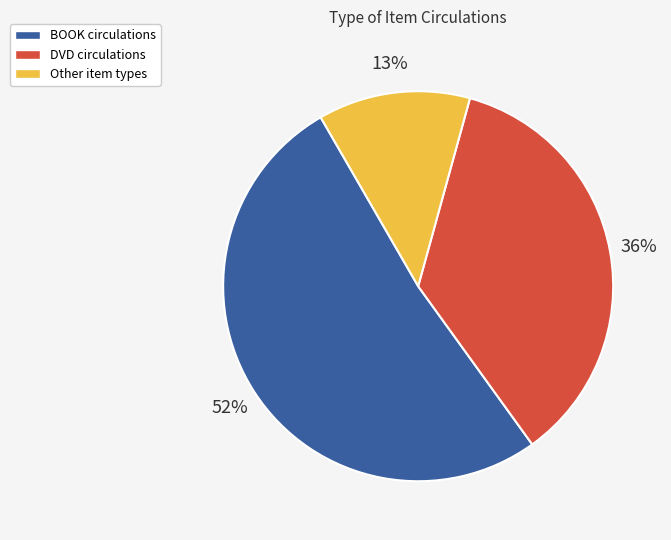

To the nearest percent, what is the average slice percentage?

33%